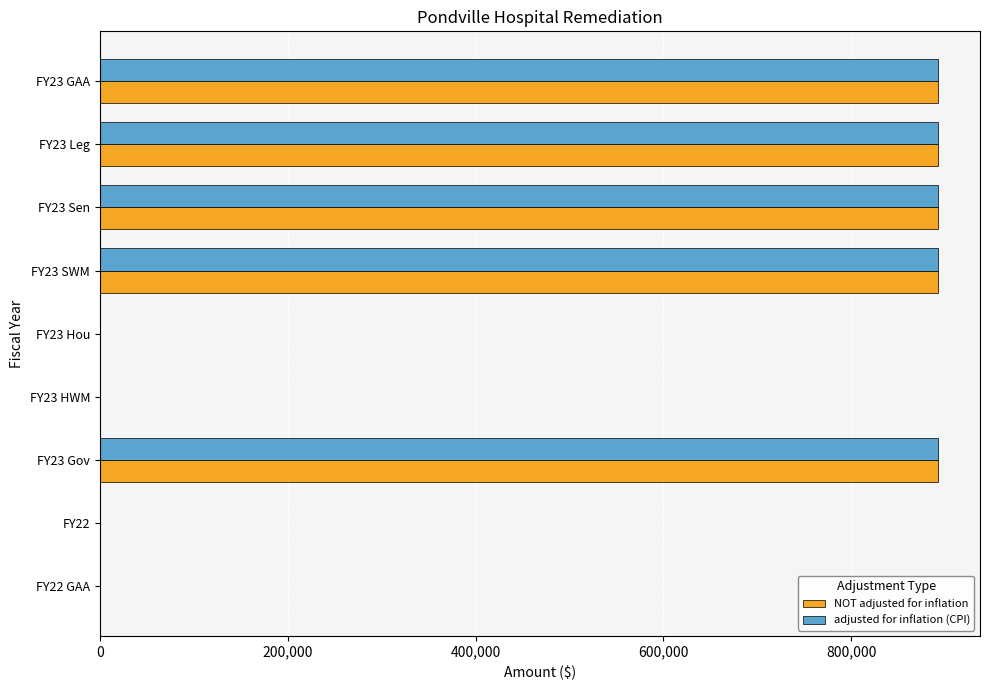

What is the sum of all adjusted for inflation (CPI) values?

4461485